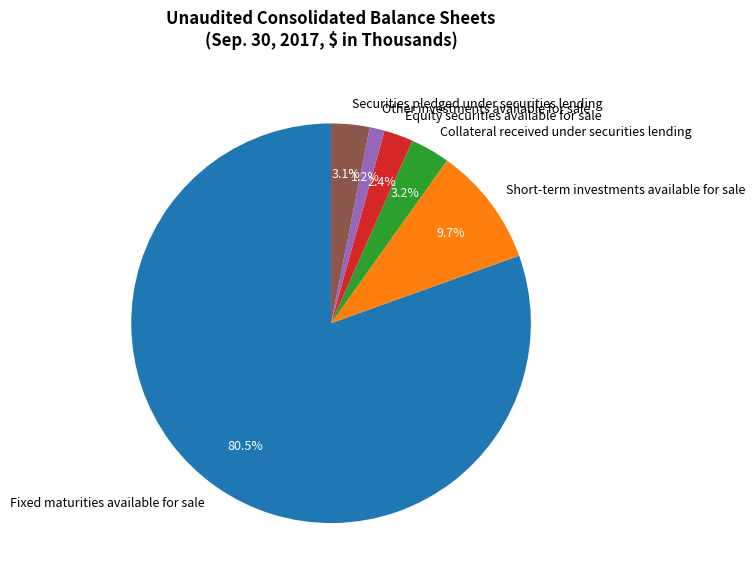

What is the largest slice in the pie chart?

Fixed maturities available for sale